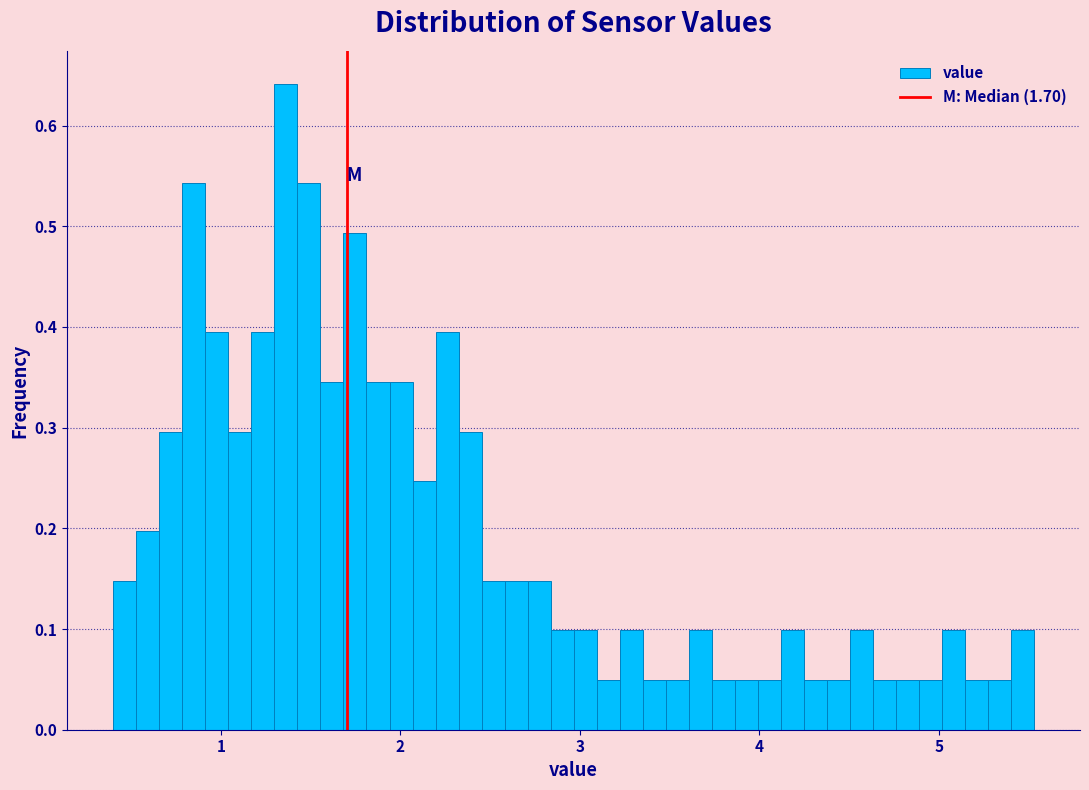

Read against the x-axis, roughly where is the centre of the tallest bar?

1.4